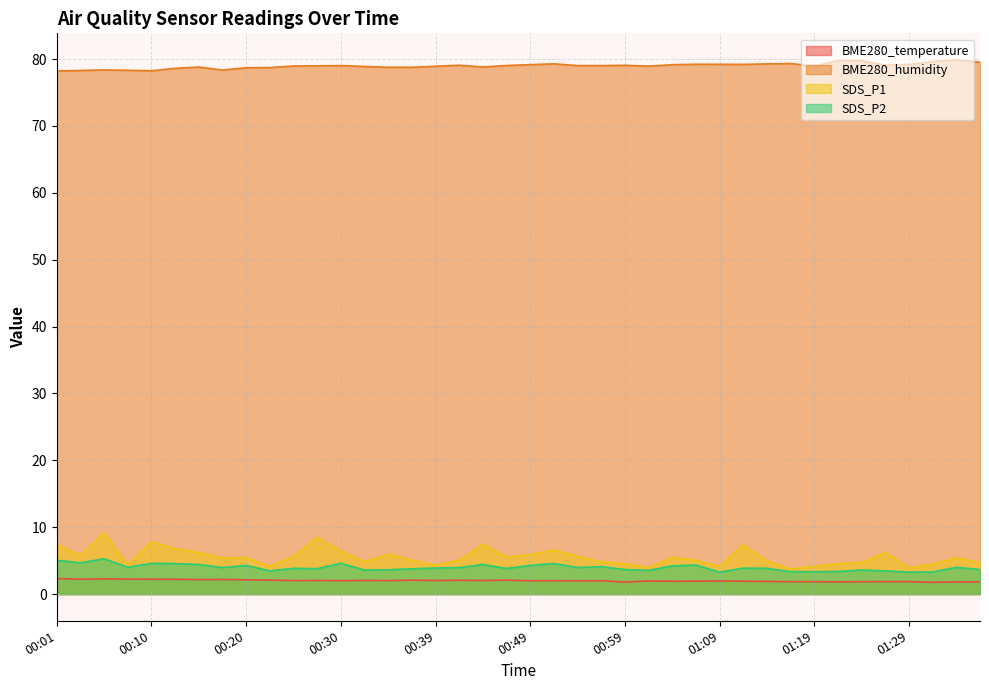

At which label does BME280_humidity reach its peak?

01:34